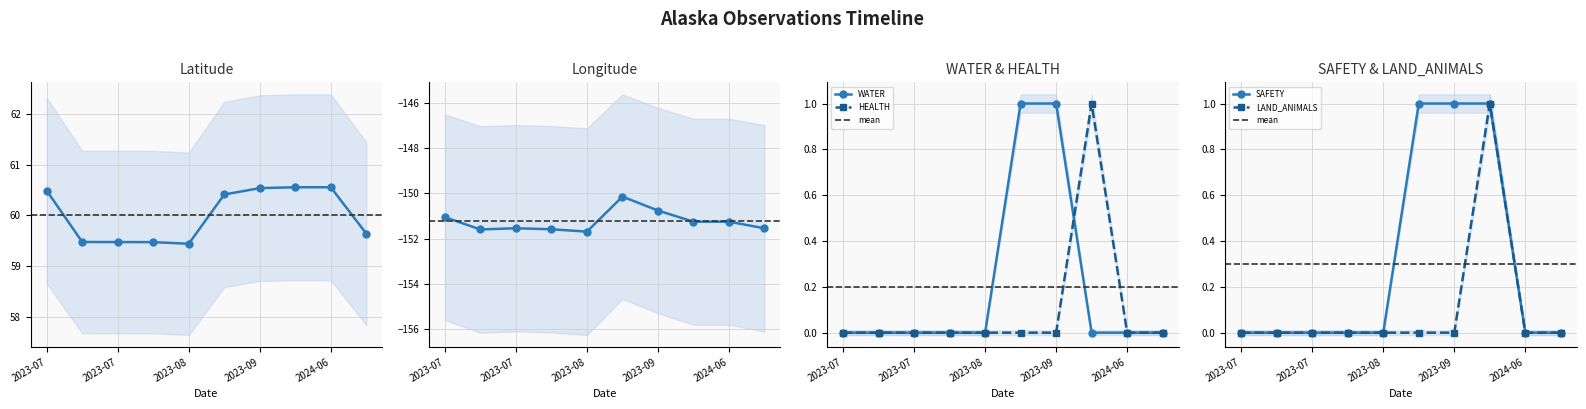

What is the maximum value for Latitude?

60.6